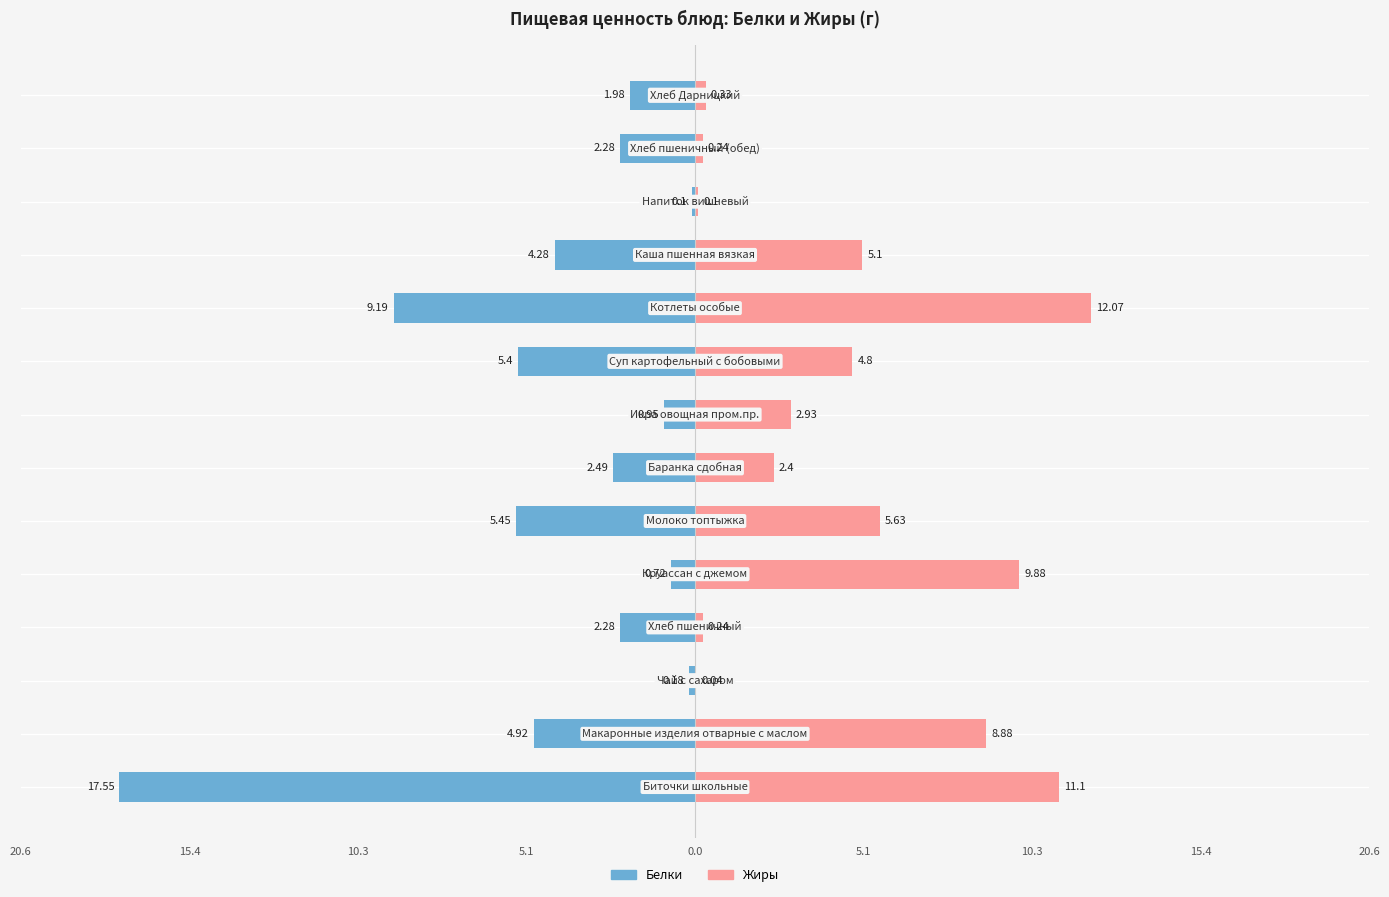

How many categories are shown in the chart?

14